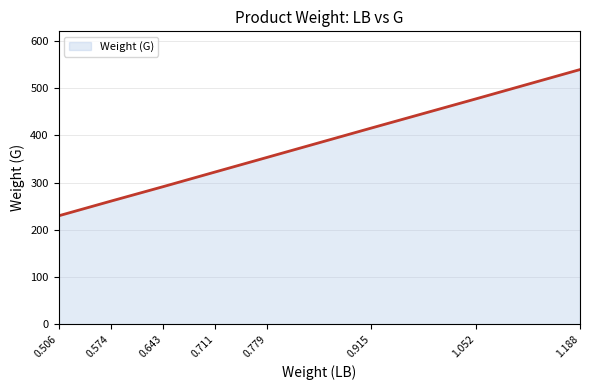

Reading left to right, what are all the values shown in this chart?

229.6	260.5	291.4	322.4	353.3	415.2	477.0	538.9